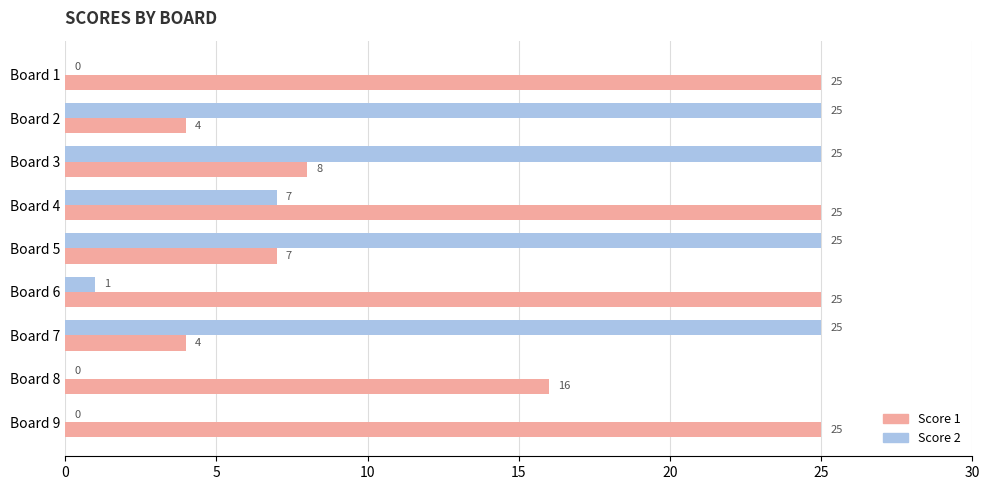

Is it true that Score 1 equals 36 at Board 9?

False